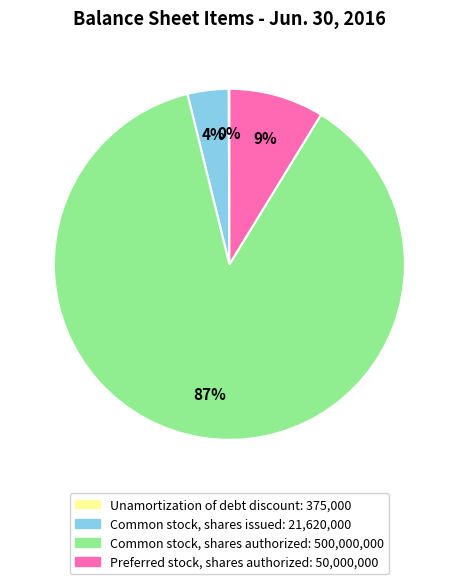

Which category has the biggest portion of the pie?

Common stock, shares authorized